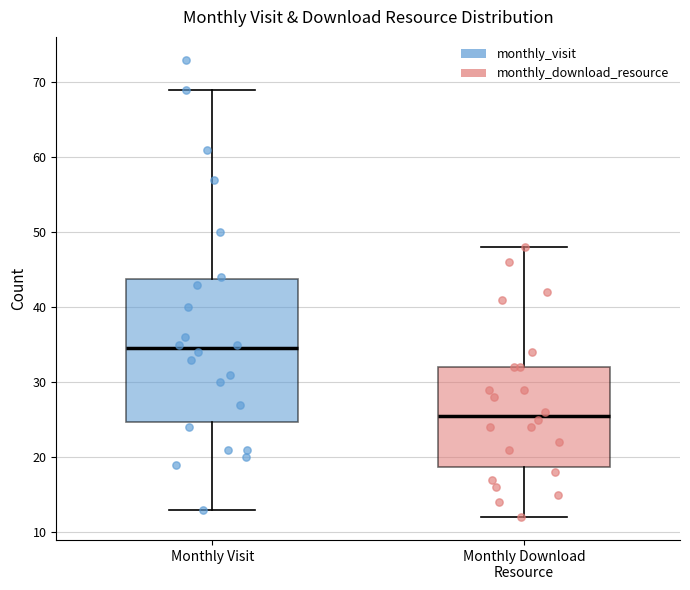

Where is the upper edge of the box for Monthly Download Resource on the y-axis? The values are not printed on the chart, so give them approximately, as read against the axis.

32